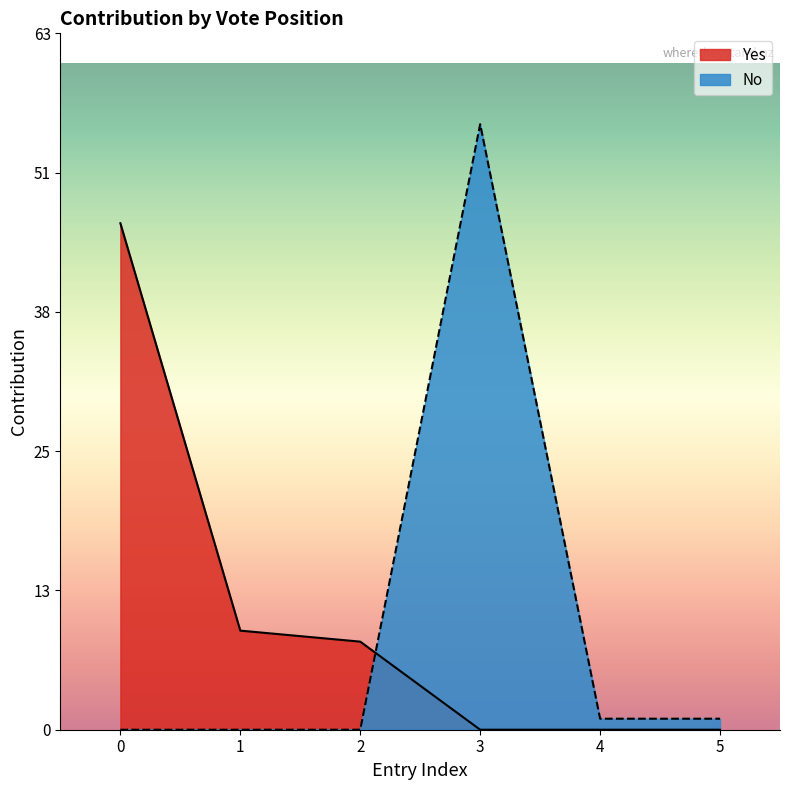

What is the total value across all series at 2?

8